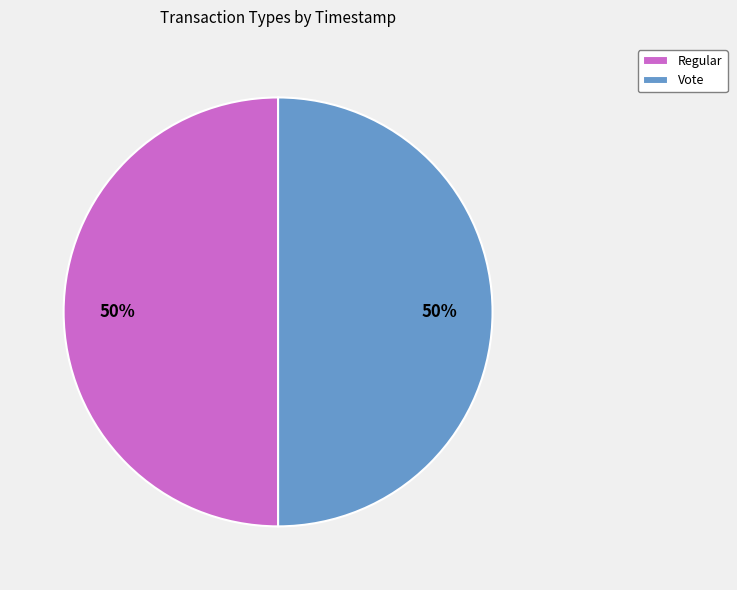

True or false: Regular accounts for 41% of the total.

False